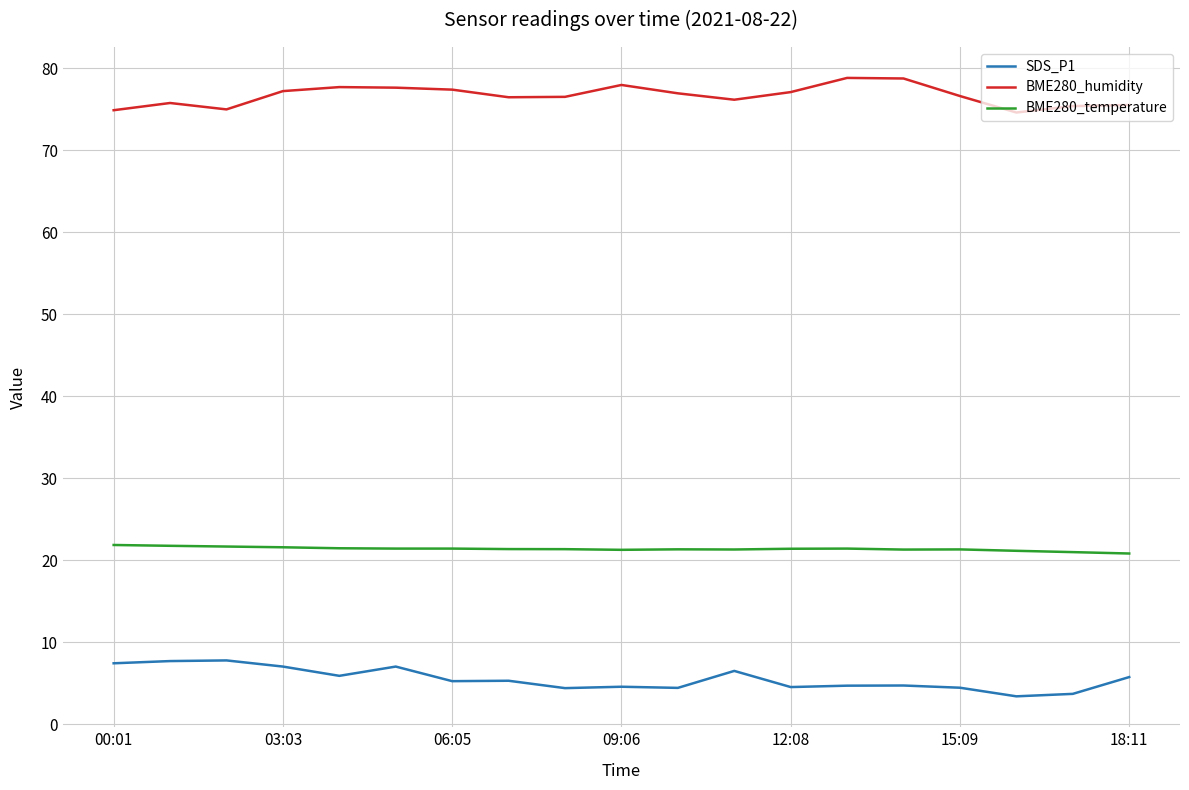

Rank the series by their average value, from highest to lowest.

BME280_humidity, BME280_temperature, SDS_P1